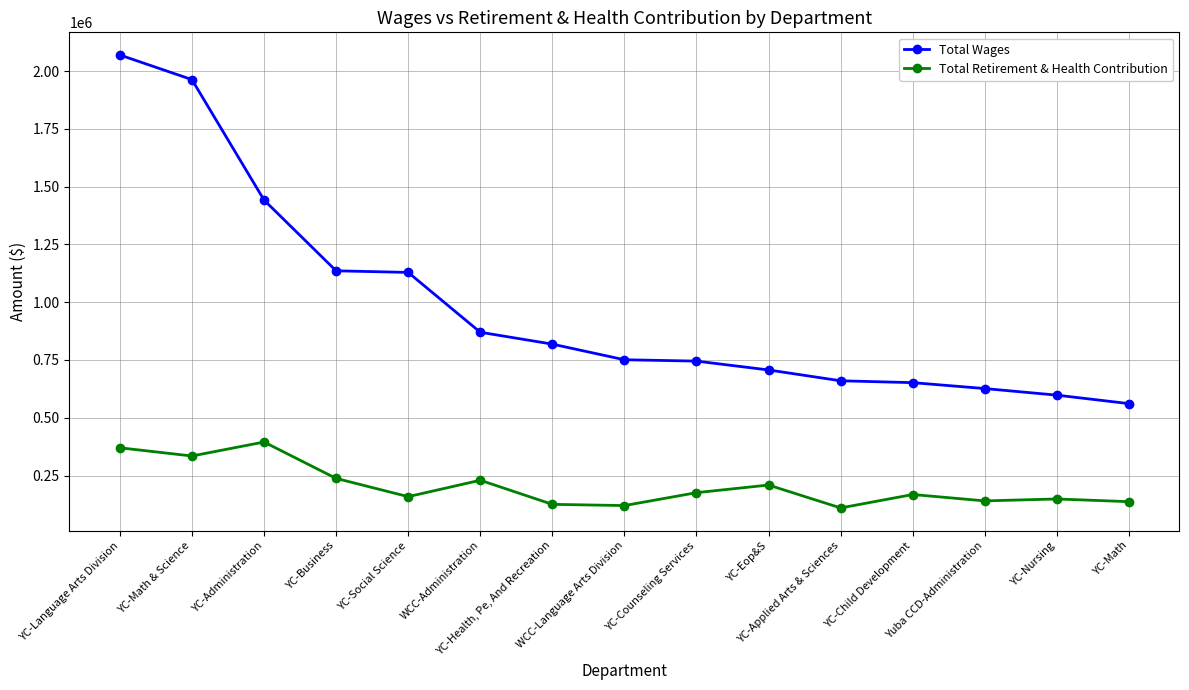

Which series has the largest range (max minus min)?

Total Wages